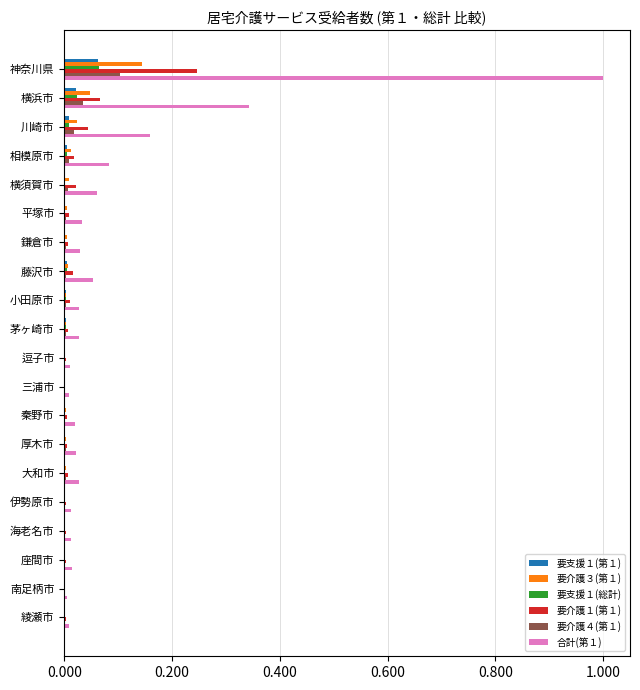

Which series has the largest total across all categories?

合計(第１)